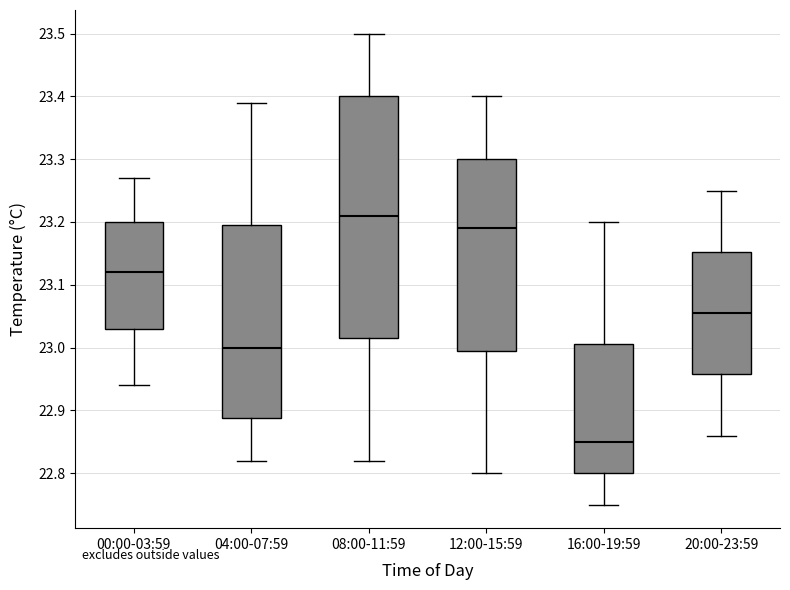

Reading left to right, read every box against the y-axis: the position of its median line, the range the box covers, and the ends of its whiskers. The values are not printed on the chart, so give them approximately, as read against the axis.

00:00-03:59: median 23.12, box 23.03 to 23.20, whiskers 22.94 to 23.27
04:00-07:59: median 23.00, box 22.89 to 23.20, whiskers 22.82 to 23.39
08:00-11:59: median 23.21, box 23.02 to 23.40, whiskers 22.82 to 23.50
12:00-15:59: median 23.19, box 23.00 to 23.30, whiskers 22.80 to 23.40
16:00-19:59: median 22.85, box 22.80 to 23.01, whiskers 22.75 to 23.20
20:00-23:59: median 23.06, box 22.96 to 23.15, whiskers 22.86 to 23.25